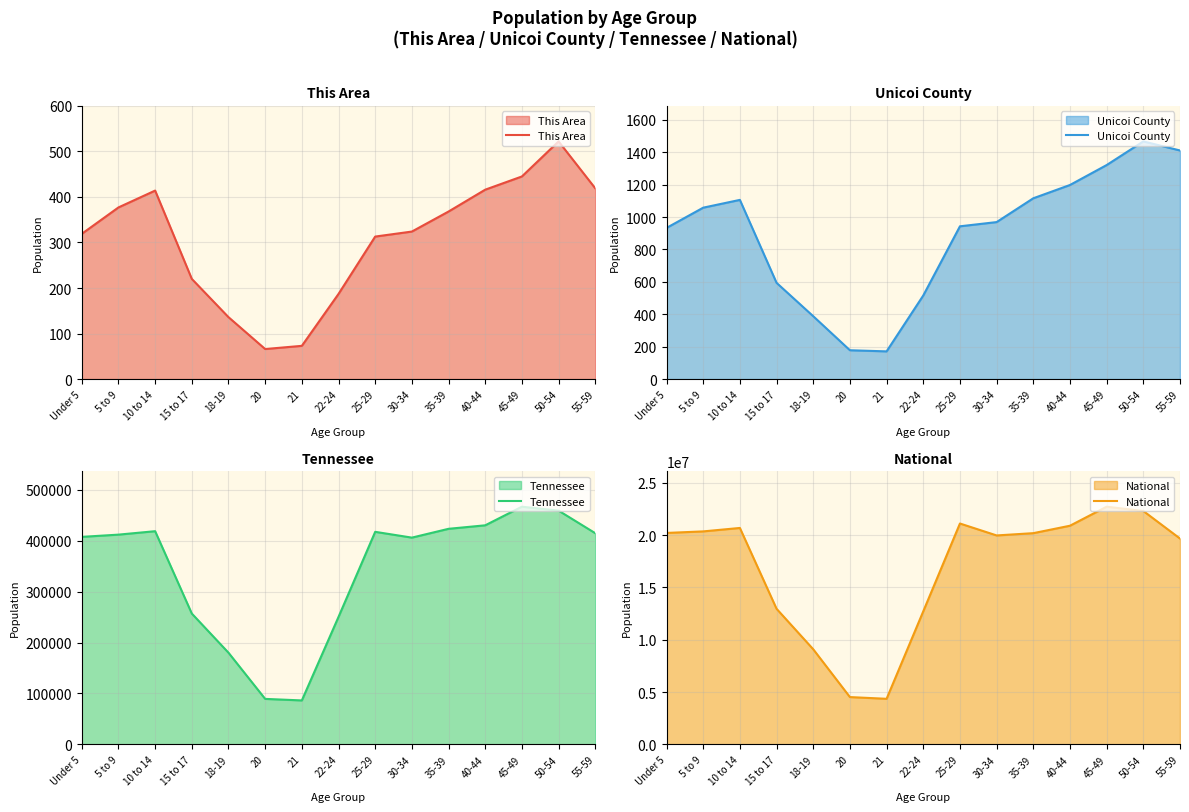

How many series are shown in this chart?

4